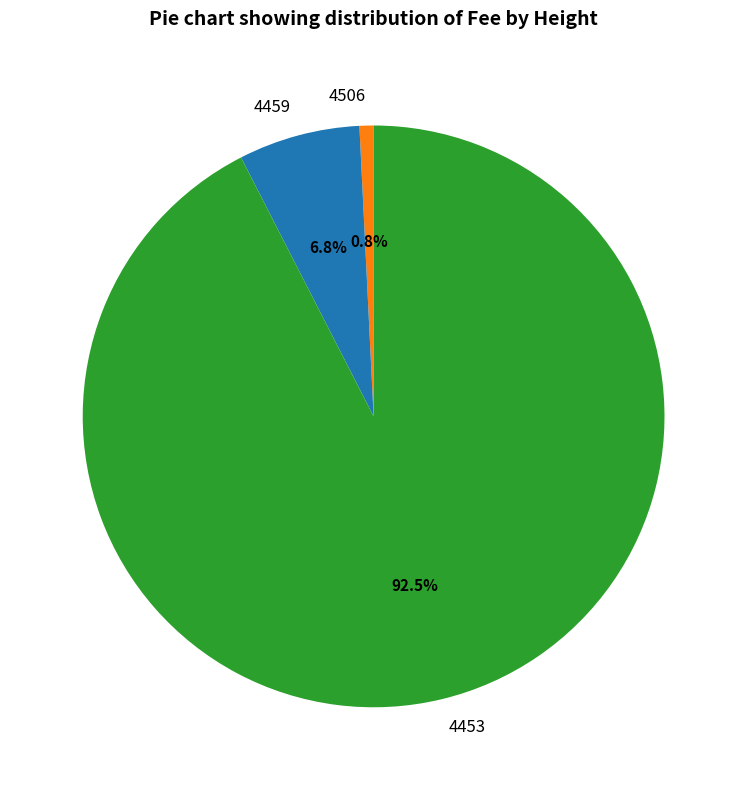

What percentage is NOT represented by 4506?

99.2%